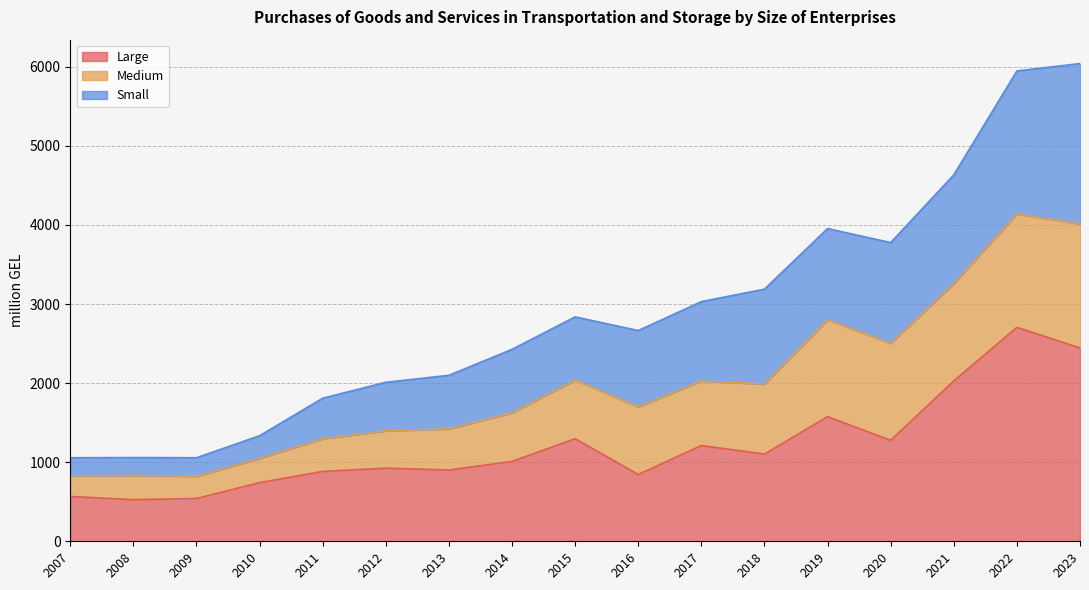

Where is the first local maximum for Large?

2012